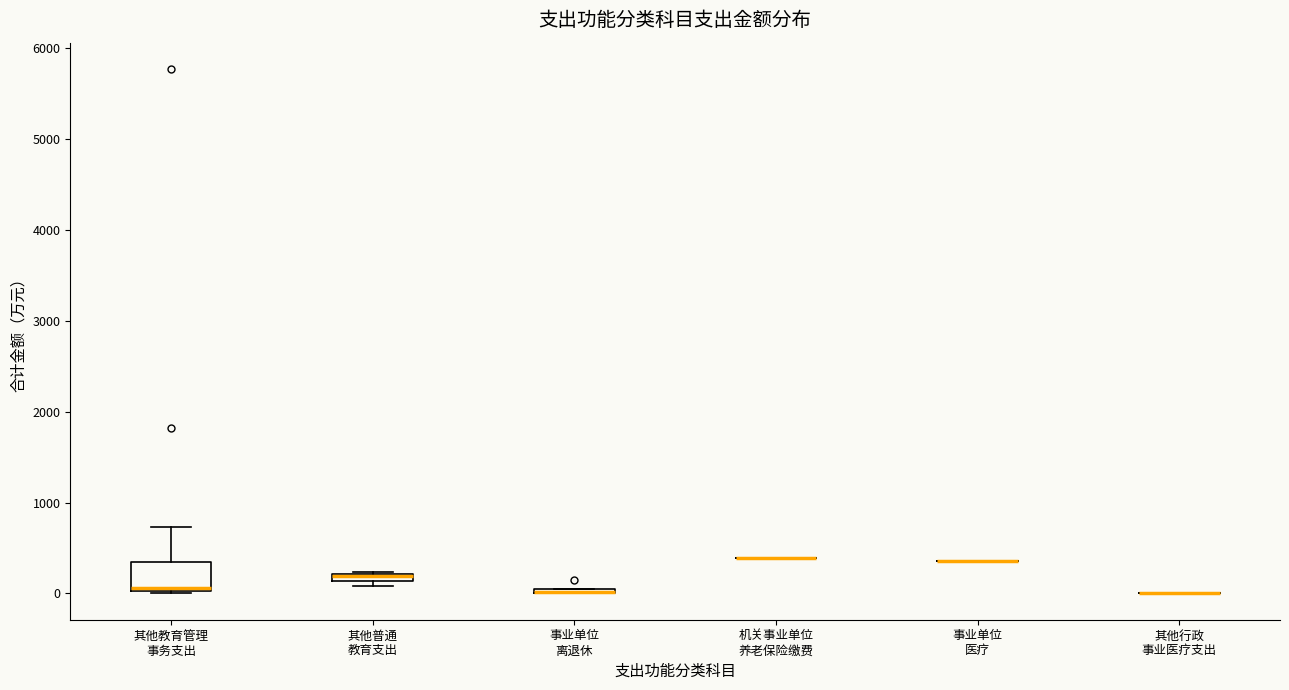

Which box is the tallest, from its lower edge to its upper edge?

其他教育管理 事务支出